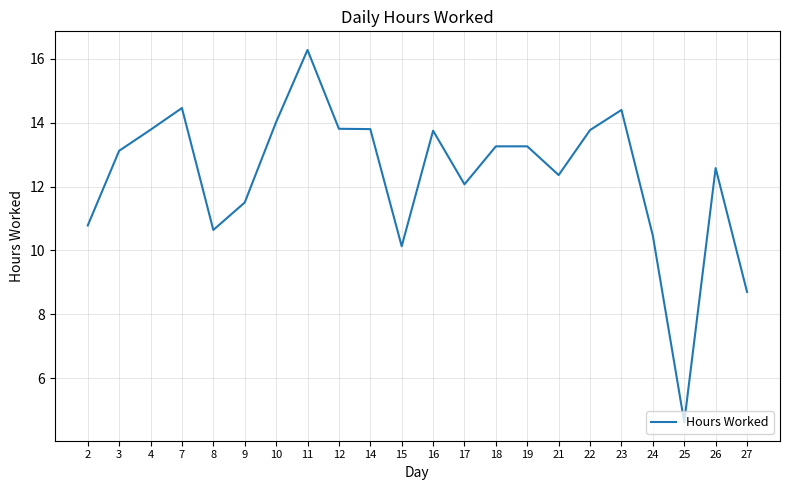

What is the minimum value shown in the chart?

4.6